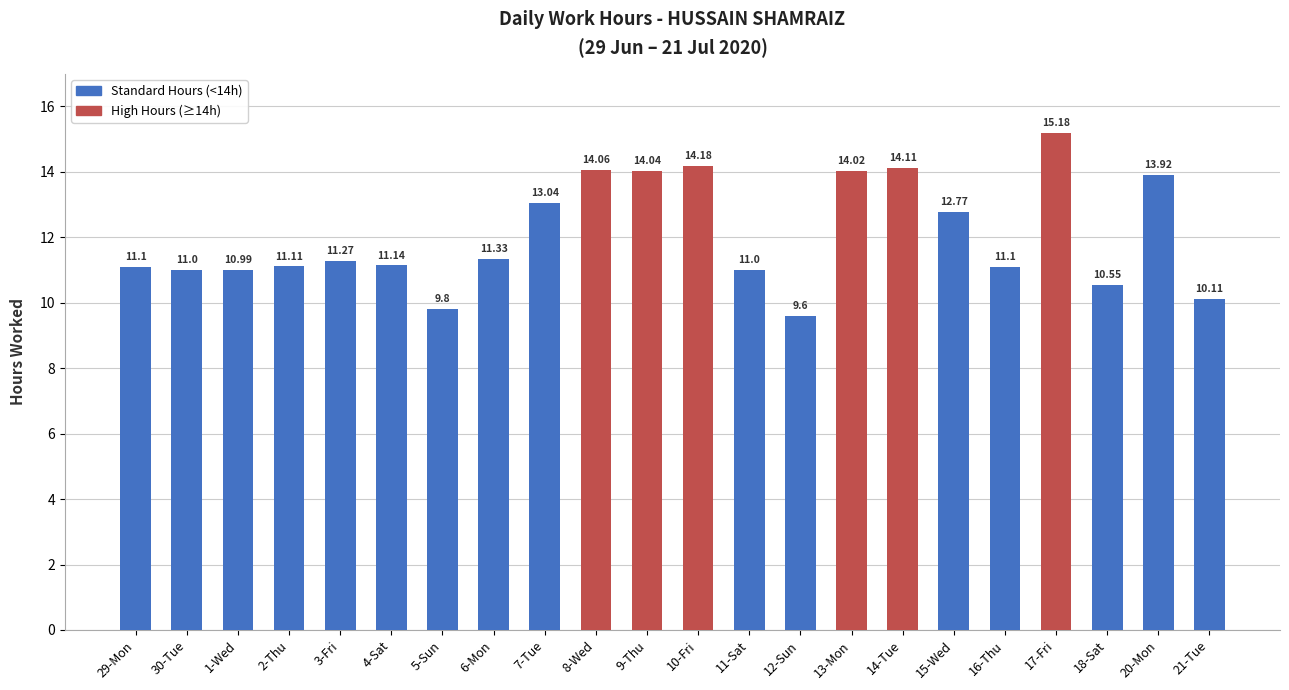

True or false: the data shows 11.3 at 3-Fri.

True